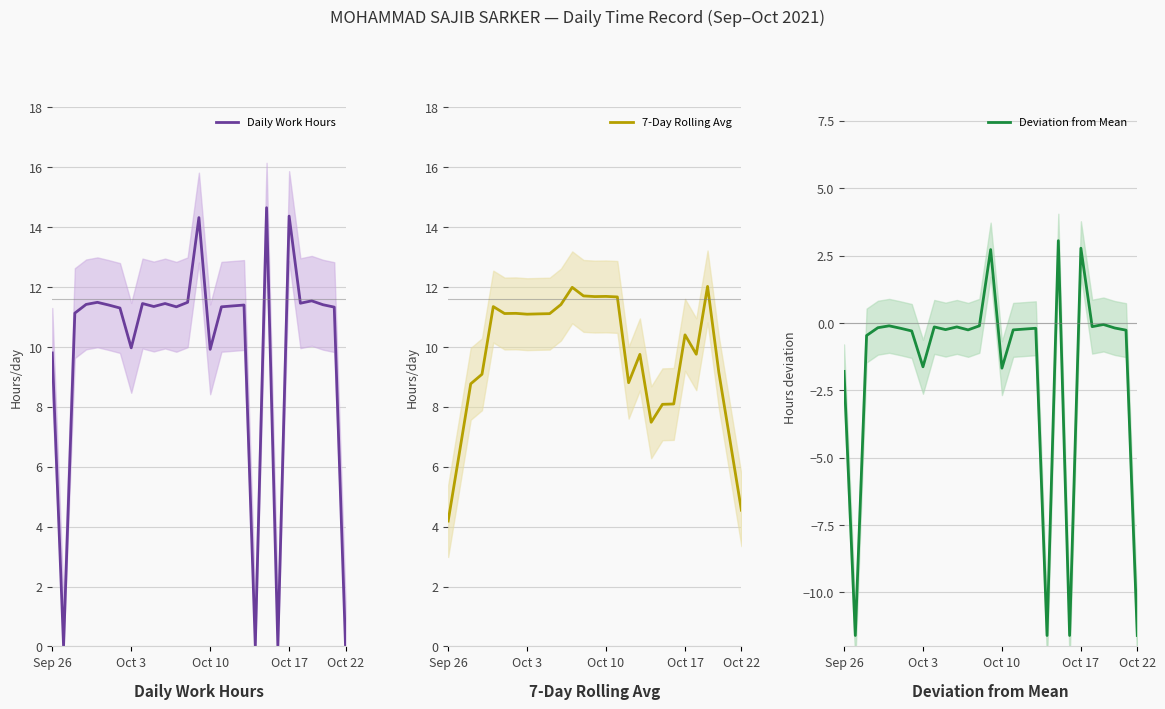

At which label does 7-Day Rolling Avg reach its minimum?

Sep 26